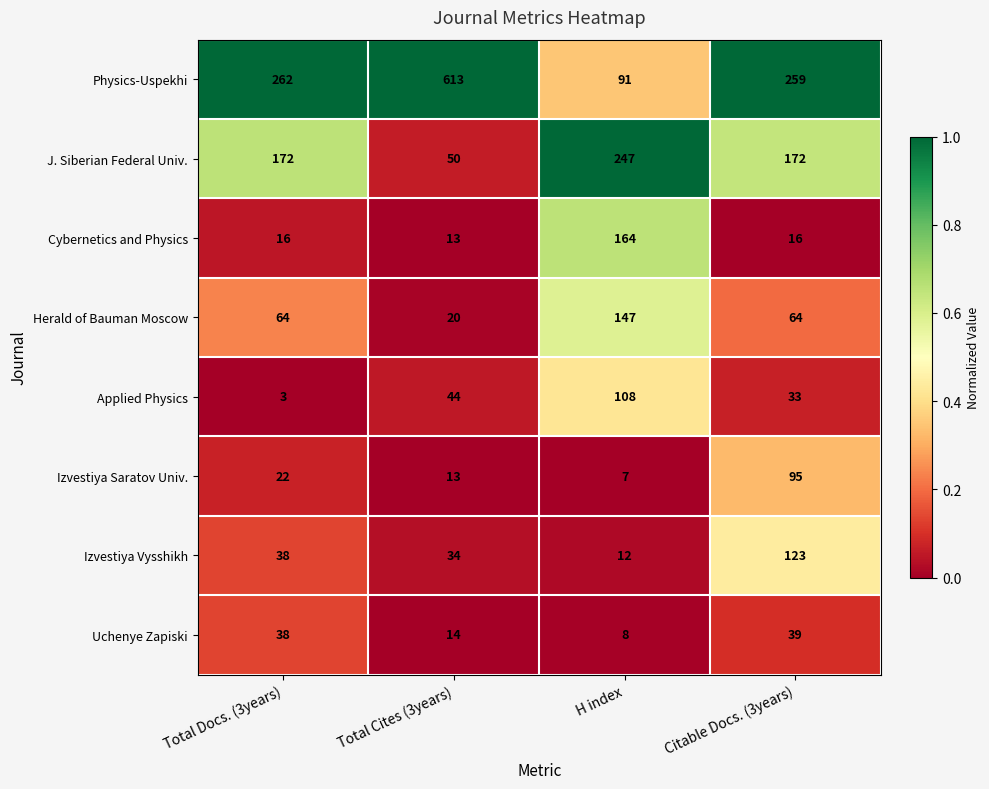

The value of Uchenye Zapiski at H index is 4. True or false?

False